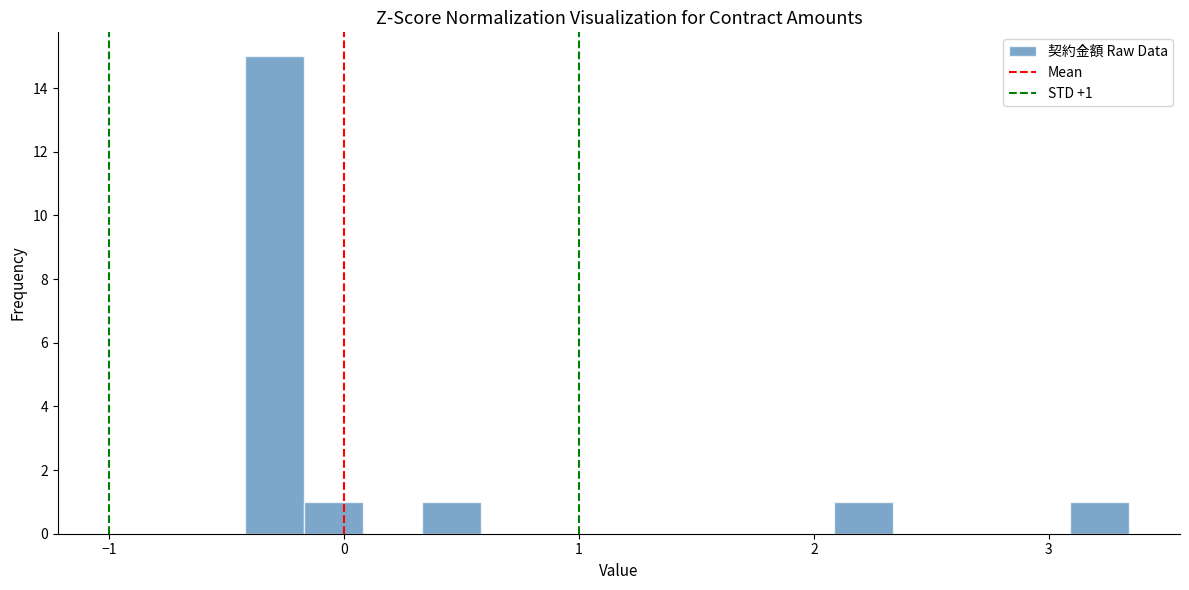

Around what value on the x-axis is the tallest bar? Give the approximate position of its centre, as read against the axis.

-0.3